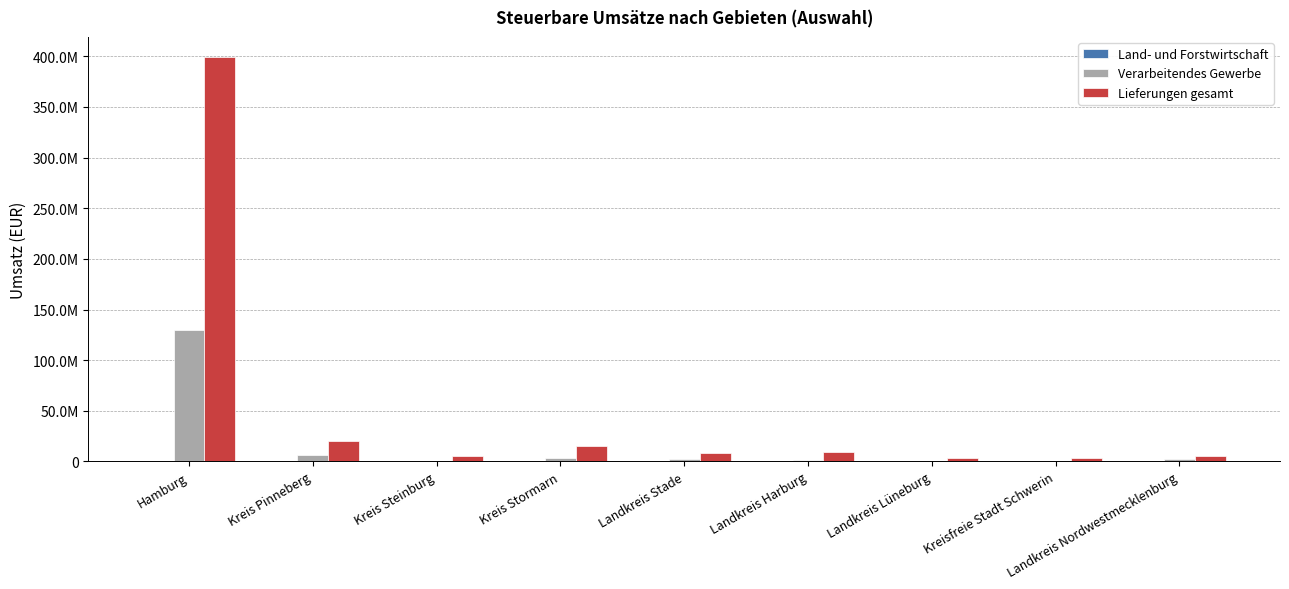

Are the bars horizontal?

No